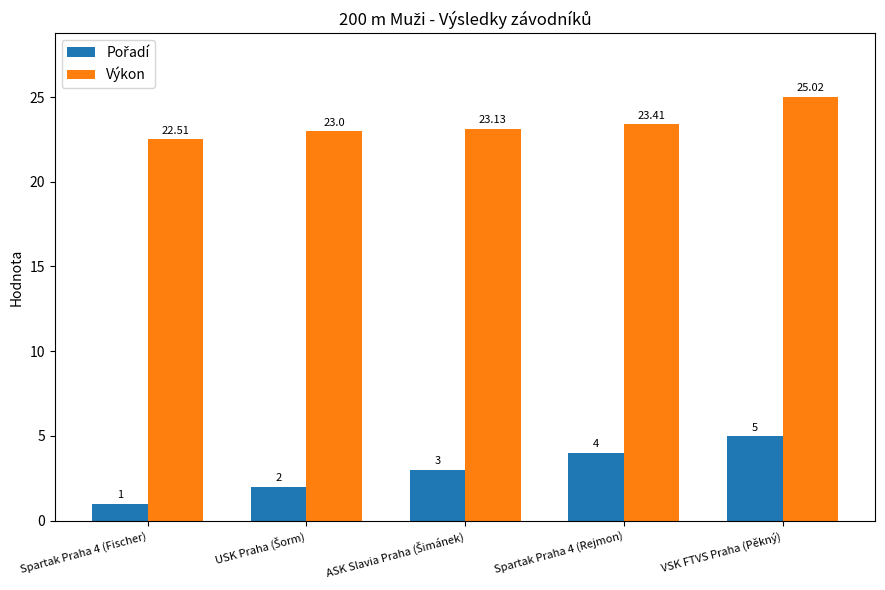

At how many categories does at least one series exceed 13?

5